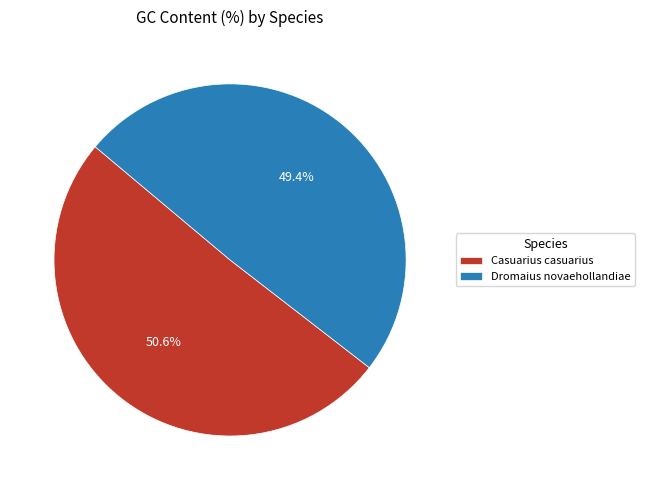

What is the ratio of the value at Dromaius novaehollandiae to the value at Casuarius casuarius?

1.0